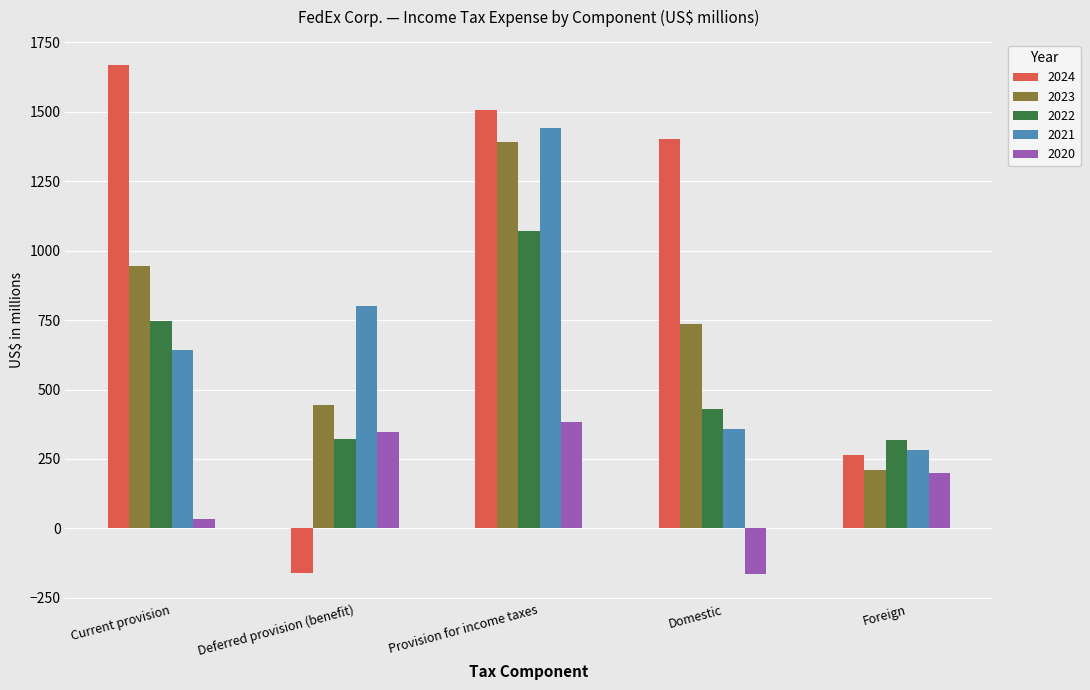

What are all the series names shown in the legend?

2024, 2023, 2022, 2021, 2020